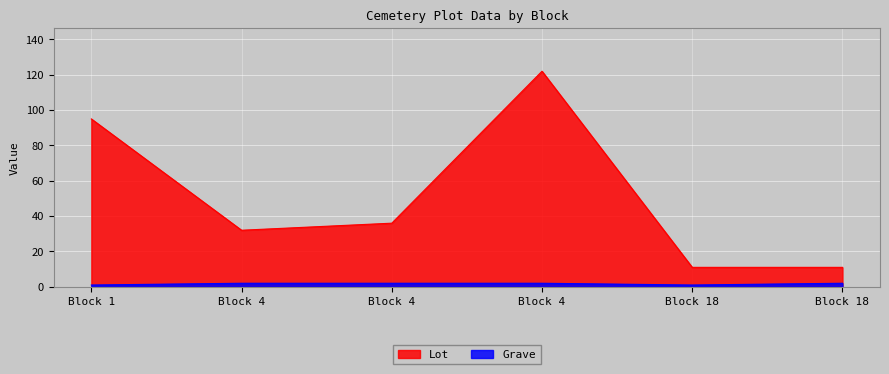

How many values in the Grave series are below 2?

2